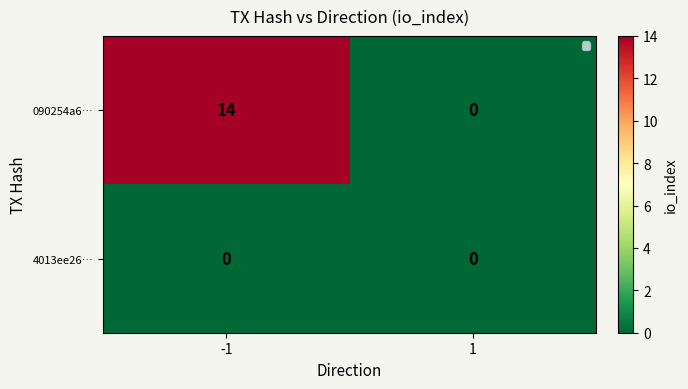

Which series has the widest spread of values?

090254a6…